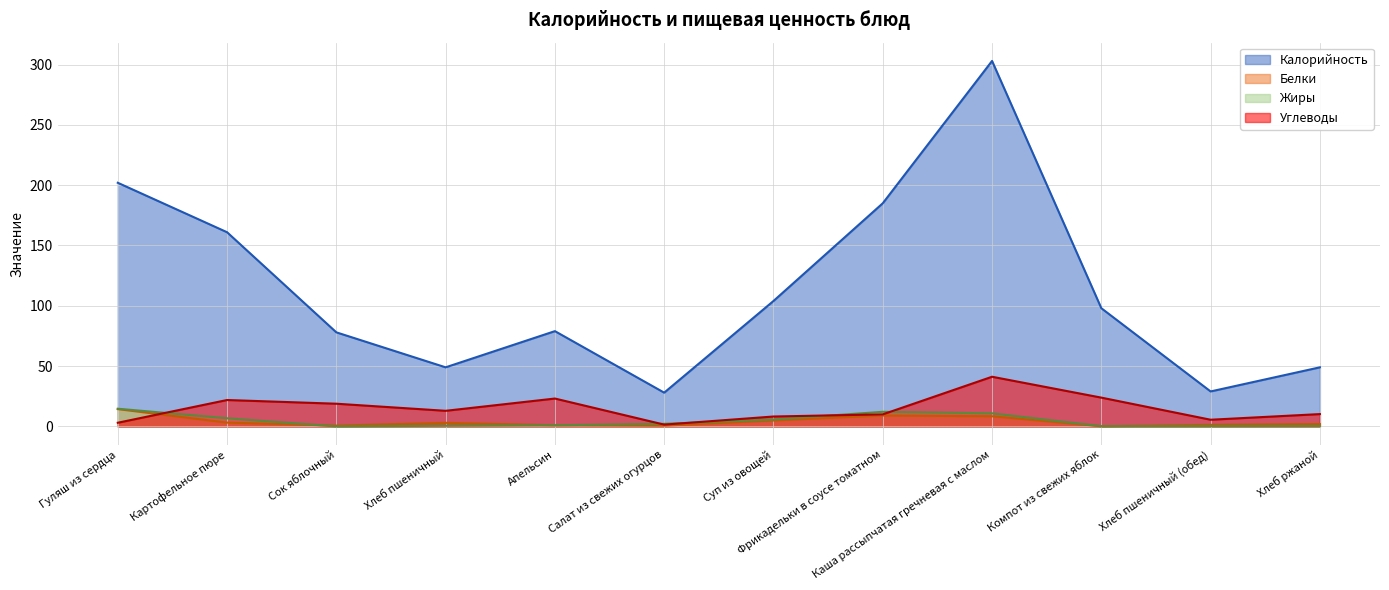

At Каша рассыпчатая гречневая с маслом, list the series in order from smallest to largest.

Белки, Жиры, Углеводы, Калорийность